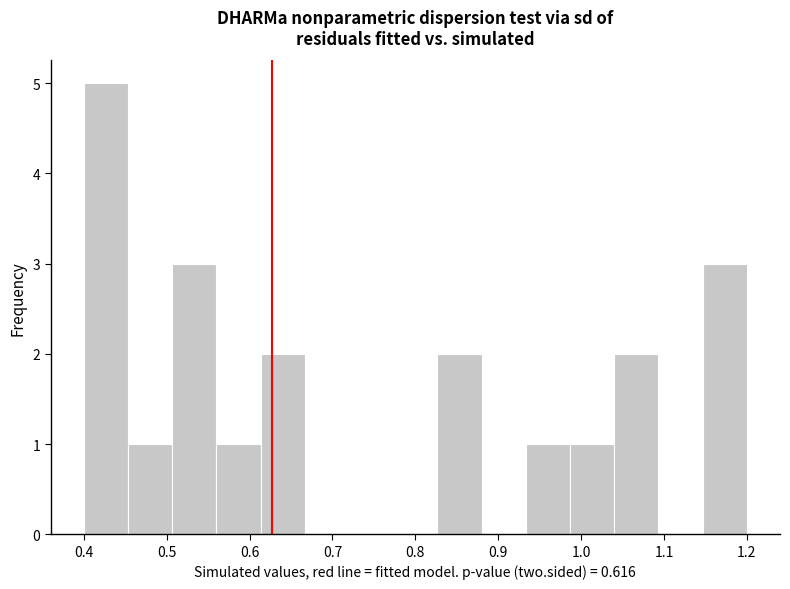

What is the height of the bar covering 0.56 to 0.61 on the x-axis? Neither the bar edges nor the heights are printed on the chart, so give them approximately, as read against the axes.

1